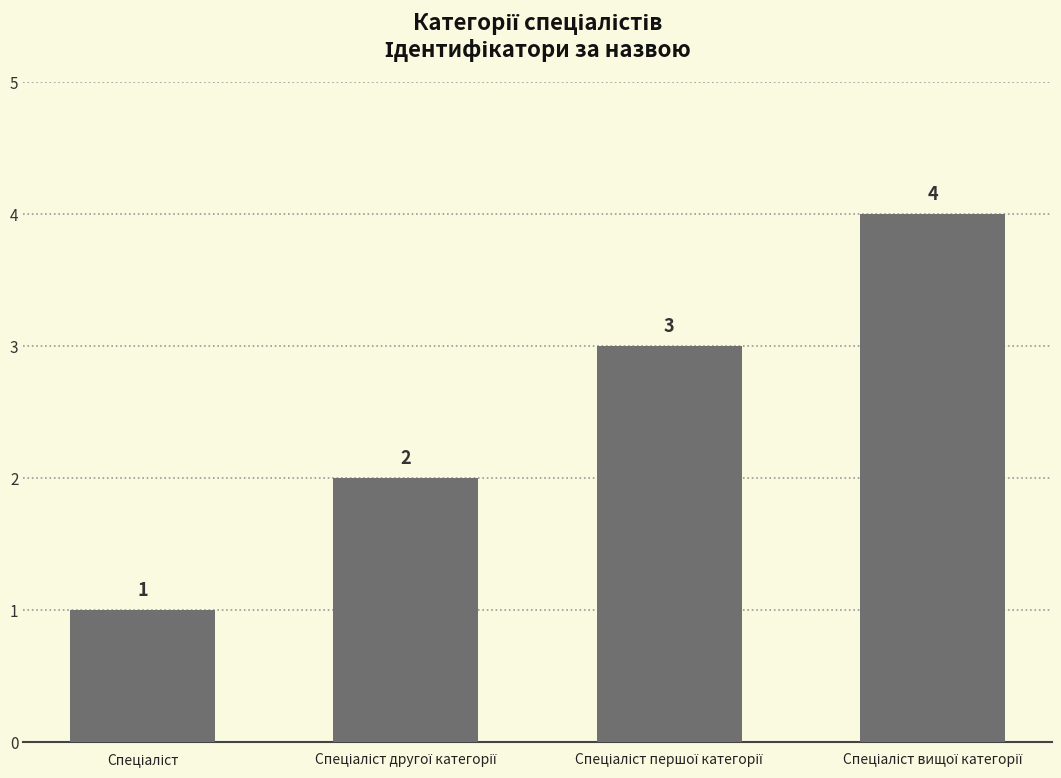

What is the difference between the maximum and minimum values?

3